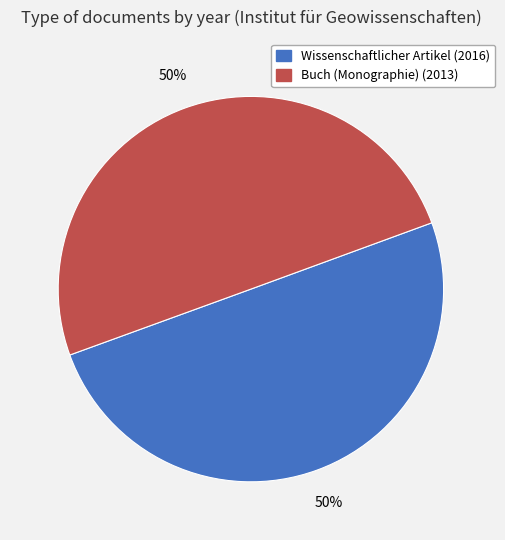

Is it true that Wissenschaftlicher Artikel (2016) is 63% of the pie?

False